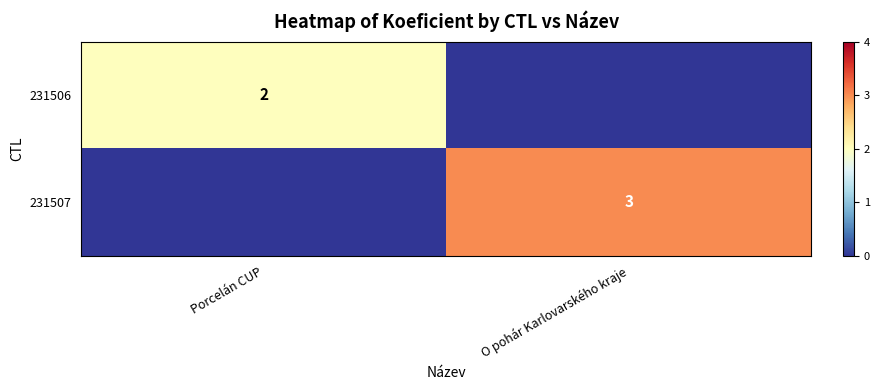

At how many categories does at least one series exceed 2?

1